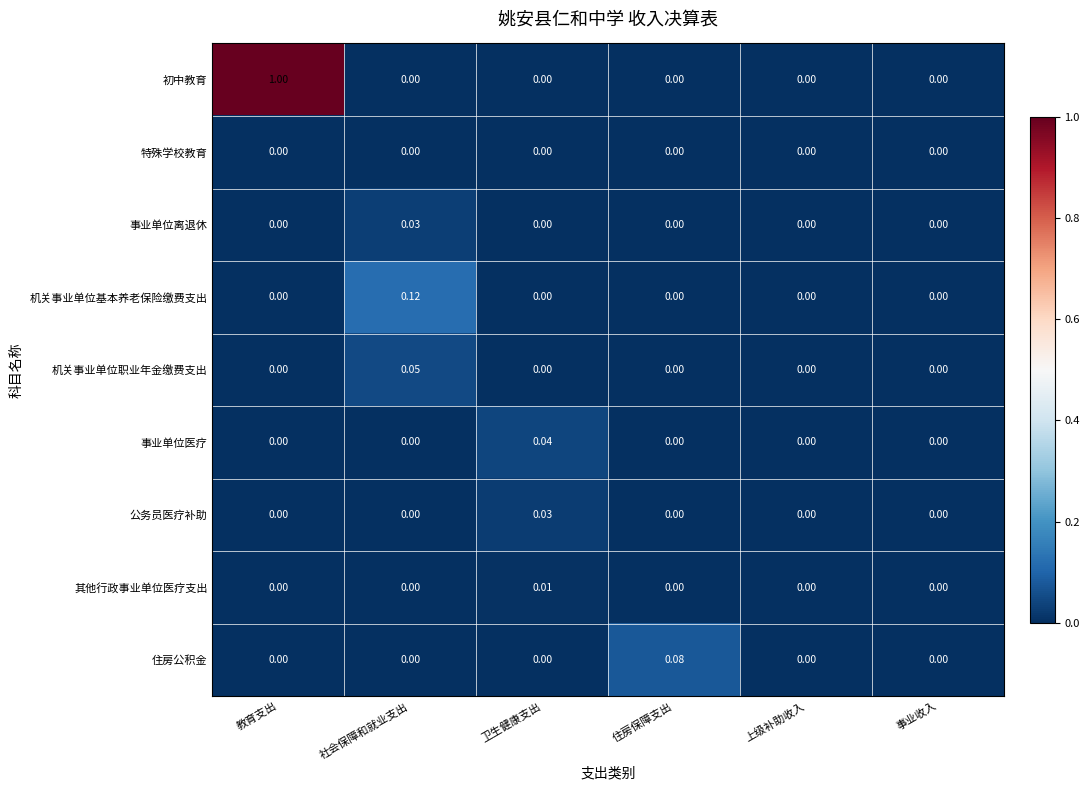

Which category has the highest value across all series?

教育支出